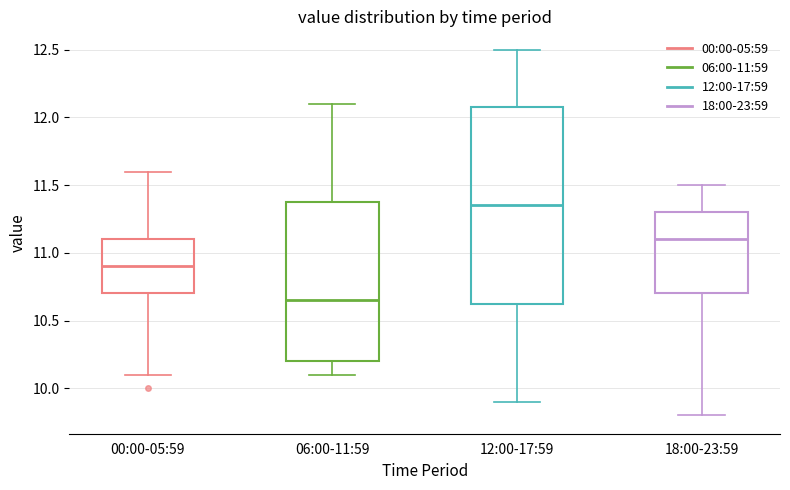

Reading left to right, transcribe this box plot: for each box, give where its median line is, the range the box spans, and where its two whiskers end, as read against the y-axis. The values are not printed on the chart, so give them approximately, as read against the axis.

00:00-05:59: median 10.90, box 10.70 to 11.10, whiskers 10.10 to 11.60
06:00-11:59: median 10.65, box 10.20 to 11.40, whiskers 10.10 to 12.10
12:00-17:59: median 11.35, box 10.65 to 12.10, whiskers 9.90 to 12.50
18:00-23:59: median 11.10, box 10.70 to 11.30, whiskers 9.80 to 11.50